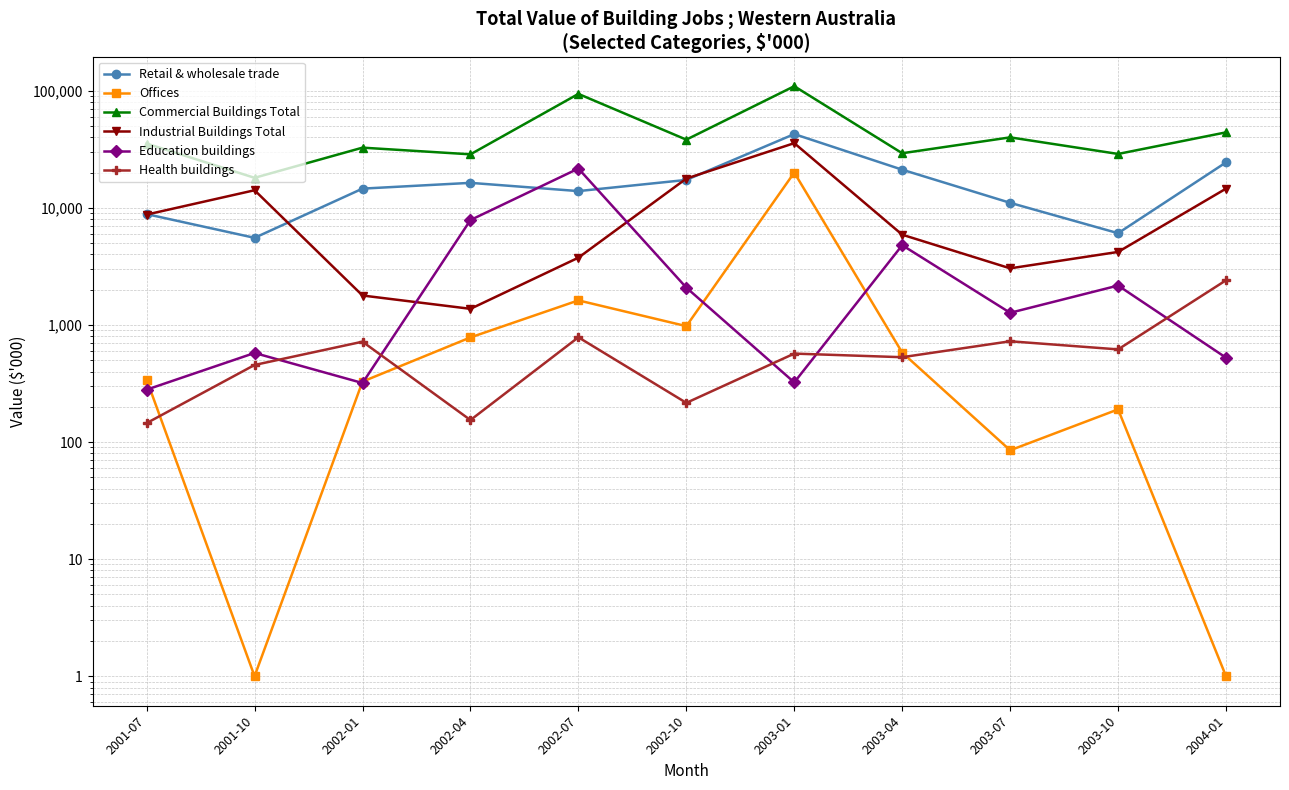

Which label corresponds to the largest value in the chart?

2003-01